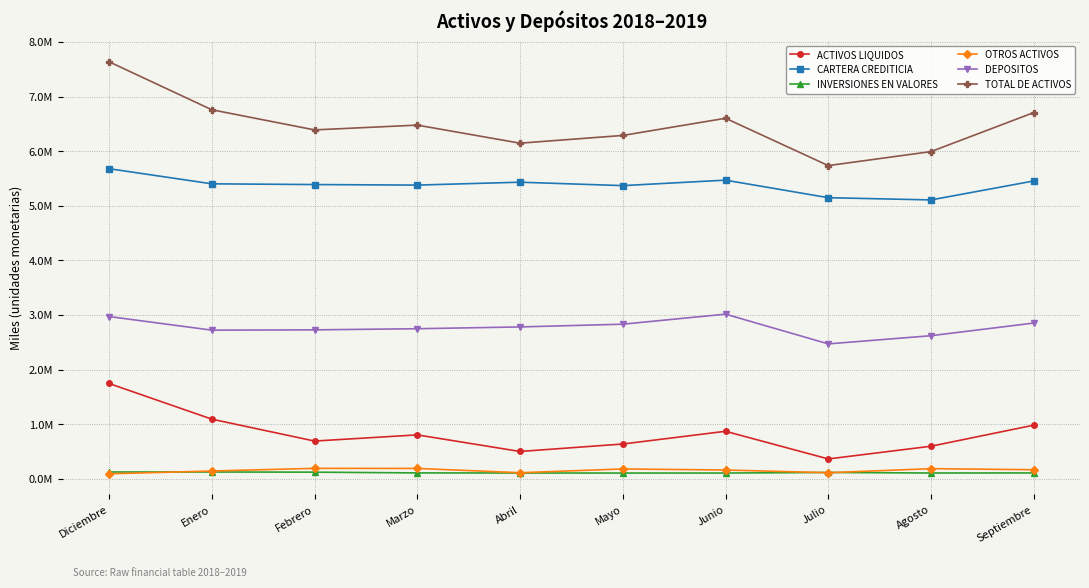

List the series in order of their peak value, lowest first.

INVERSIONES EN VALORES, OTROS ACTIVOS, ACTIVOS LIQUIDOS, DEPOSITOS, CARTERA CREDITICIA, TOTAL DE ACTIVOS